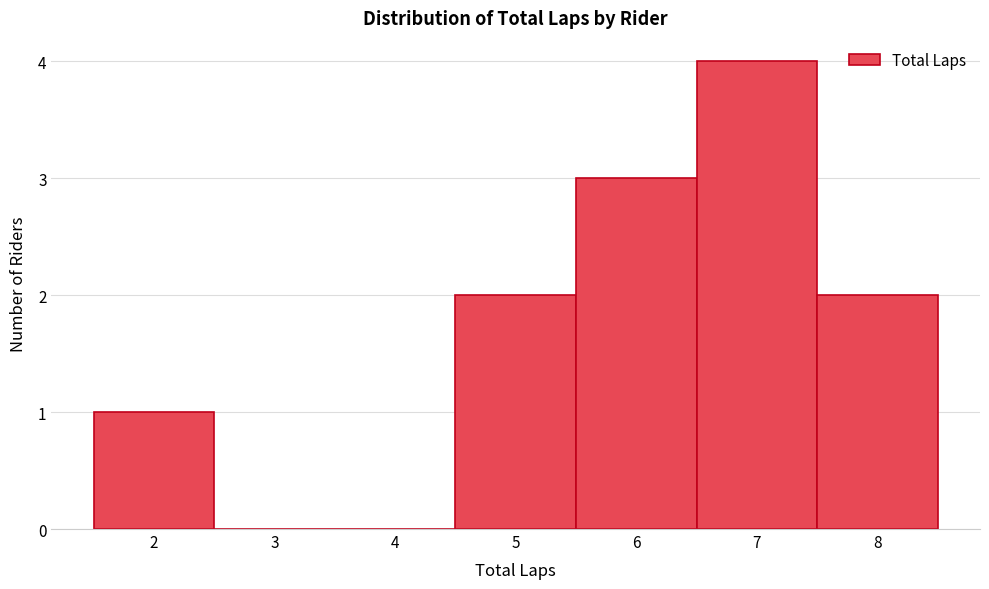

What is the height of the bar covering 6.5 to 7.5 on the x-axis? The values are not printed on the chart, so give them approximately, as read against the axis.

4